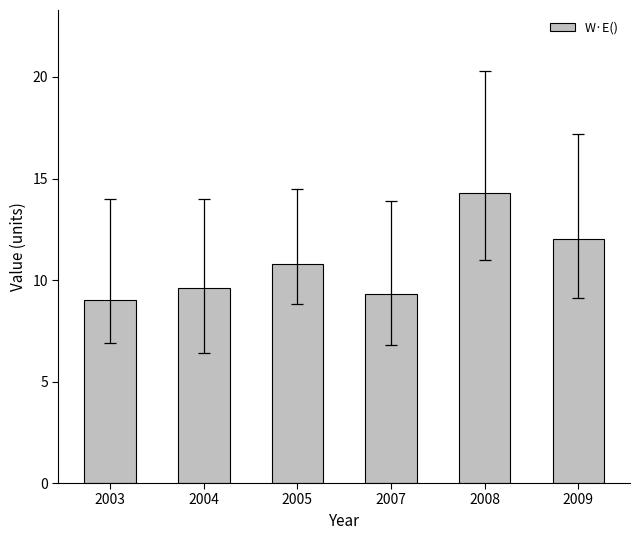

List the labels in order of value, largest first.

2008, 2009, 2005, 2004, 2007, 2003